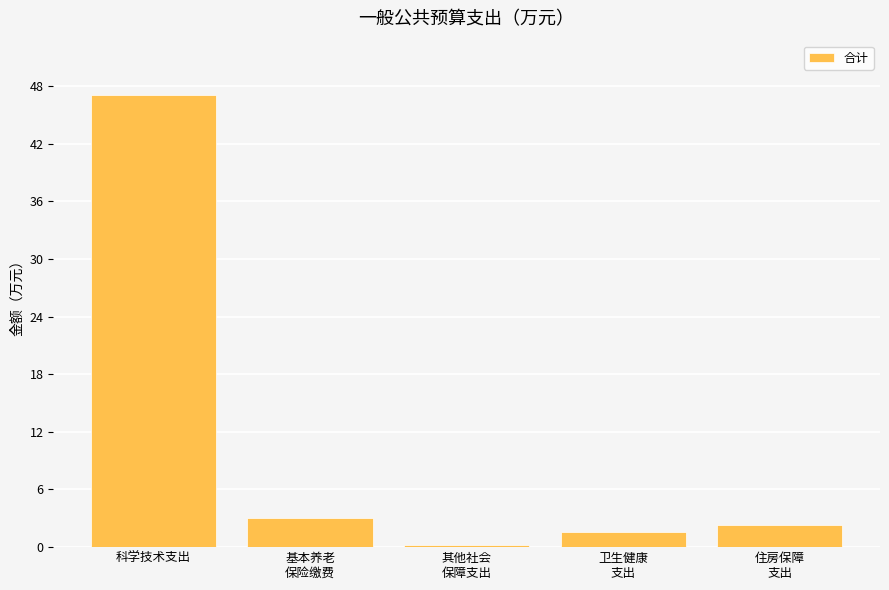

At which label is the value closest to 23?

基本养老
保险缴费